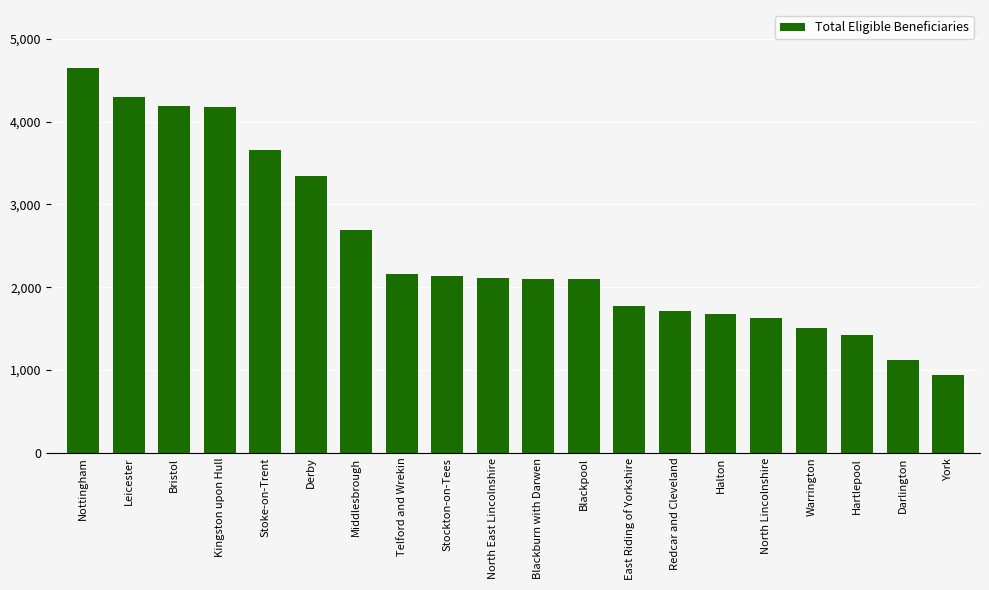

What is the change in value from East Riding of Yorkshire to North Lincolnshire?

-154